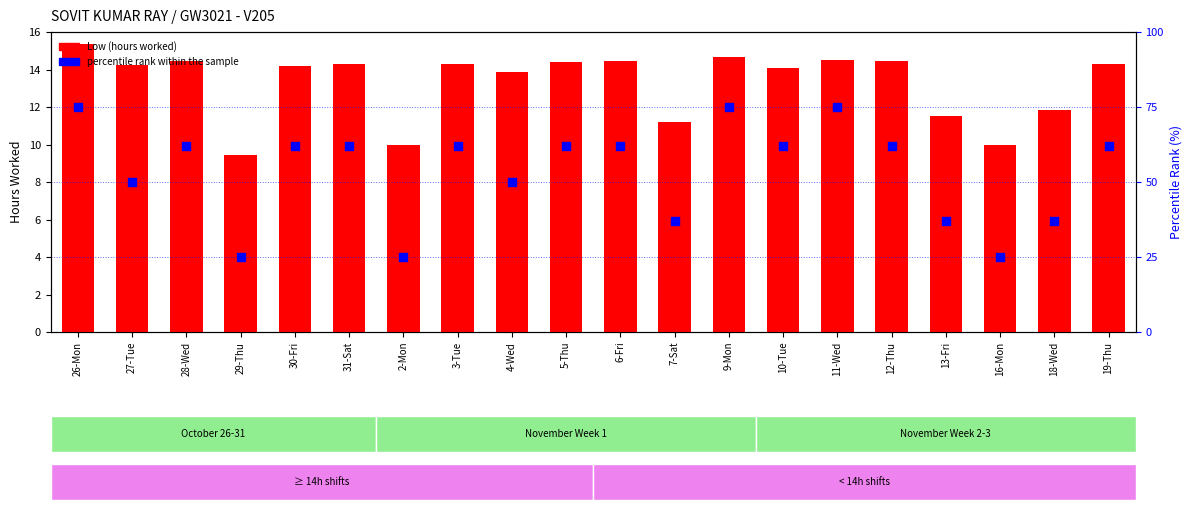

Which series has the largest Y range (max minus min)?

percentile rank within the sample